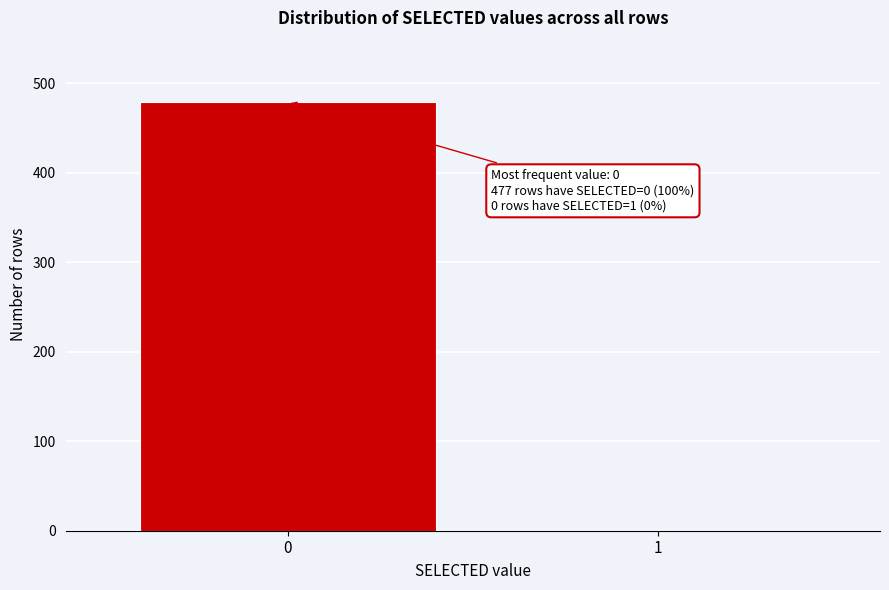

Reading right to left, list all the values displayed in this chart.

1=0	0=479